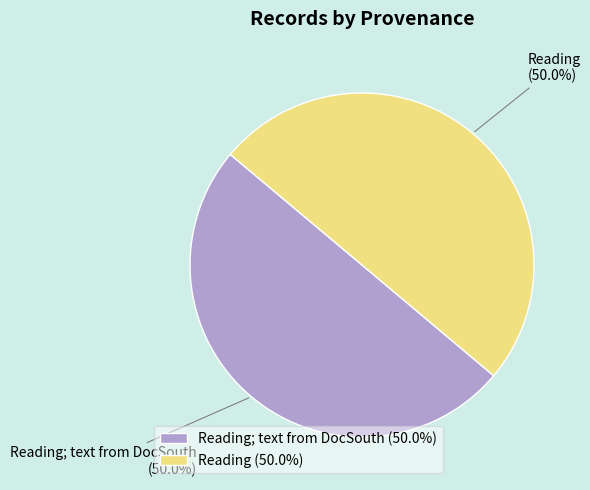

True or false: Reading accounts for 50% of the total.

True